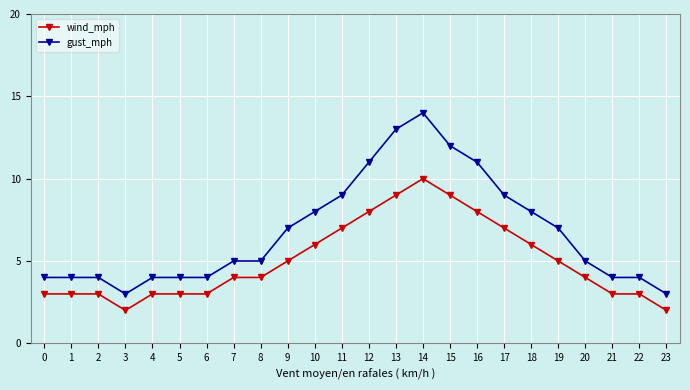

Is it true that wind_mph equals 1 at 2?

False